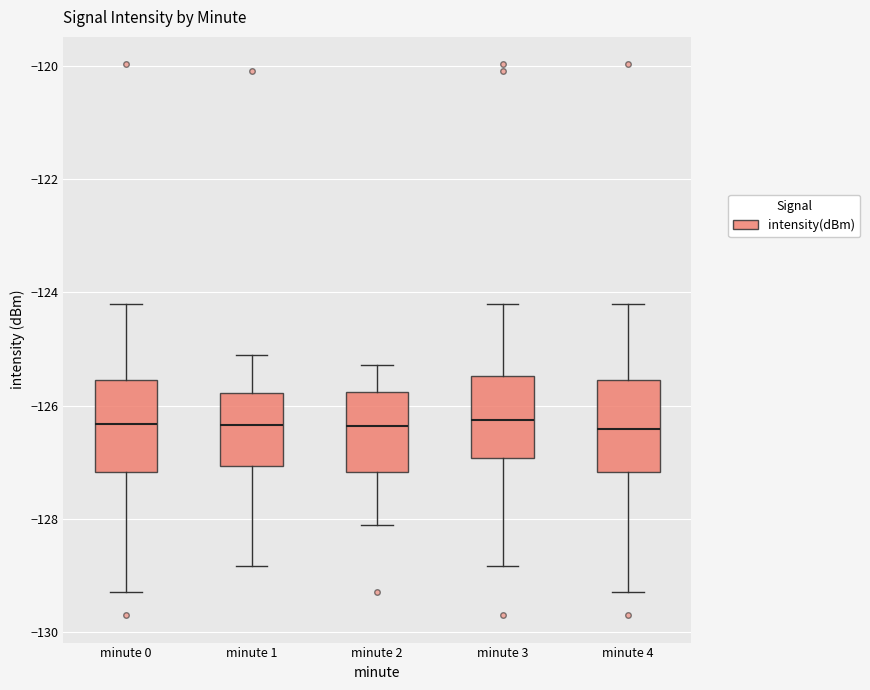

Reading left to right, read every box against the y-axis: the position of its median line, the range the box covers, and the ends of its whiskers. The values are not printed on the chart, so give them approximately, as read against the axis.

minute 0: median -126.4, box -127.2 to -125.6, whiskers -129.2 to -124.2
minute 1: median -126.4, box -127.0 to -125.8, whiskers -128.8 to -125.2
minute 2: median -126.4, box -127.2 to -125.8, whiskers -128.2 to -125.2
minute 3: median -126.2, box -127.0 to -125.4, whiskers -128.8 to -124.2
minute 4: median -126.4, box -127.2 to -125.6, whiskers -129.2 to -124.2